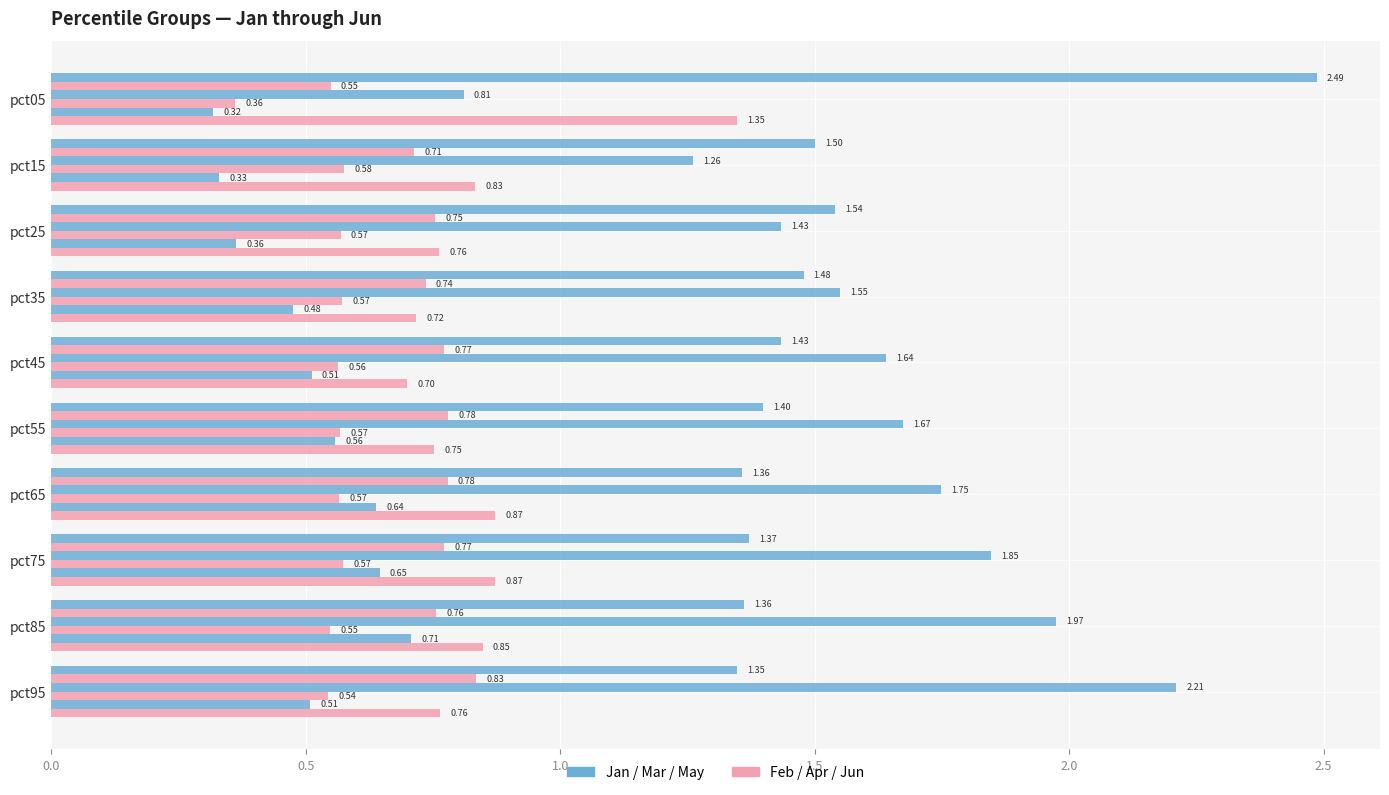

Which series has the largest total across all categories?

Jan